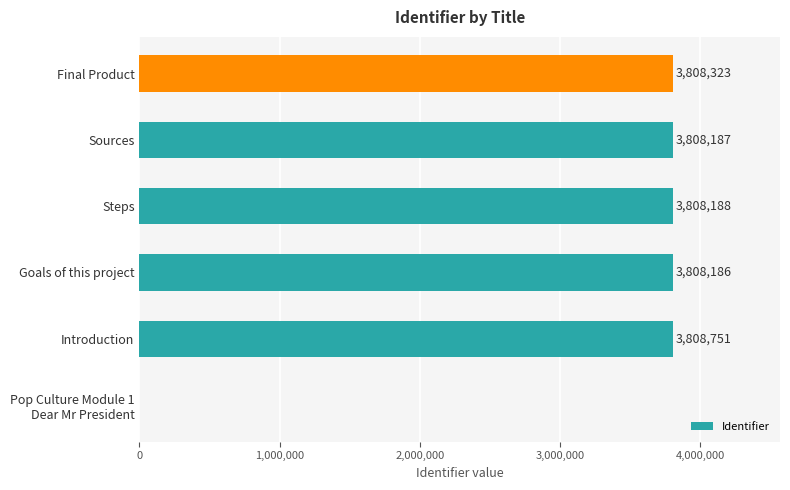

What is the sum of the values at Sources and Goals of this project?

7616373